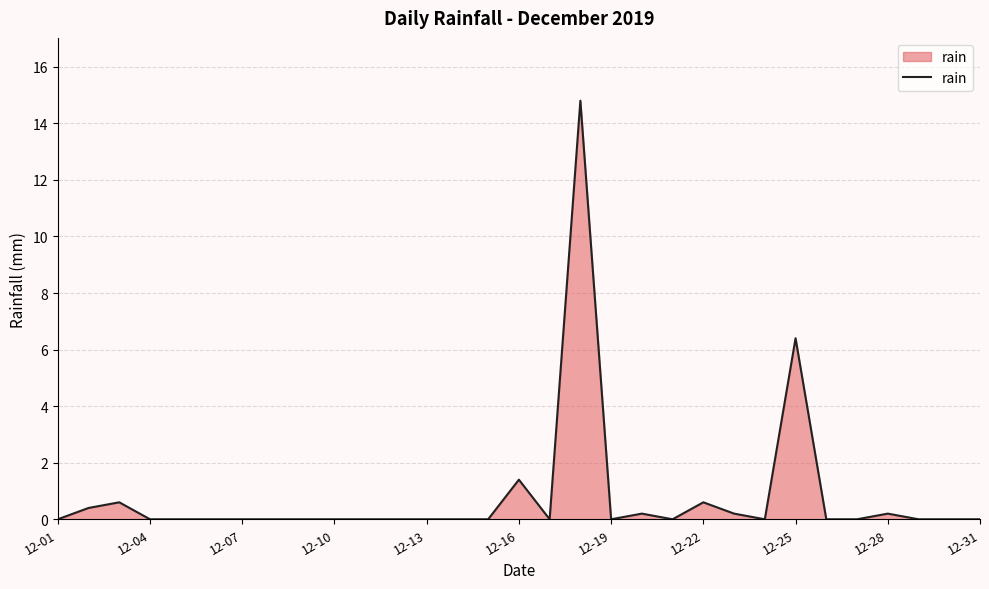

What is the greatest value displayed?

14.8